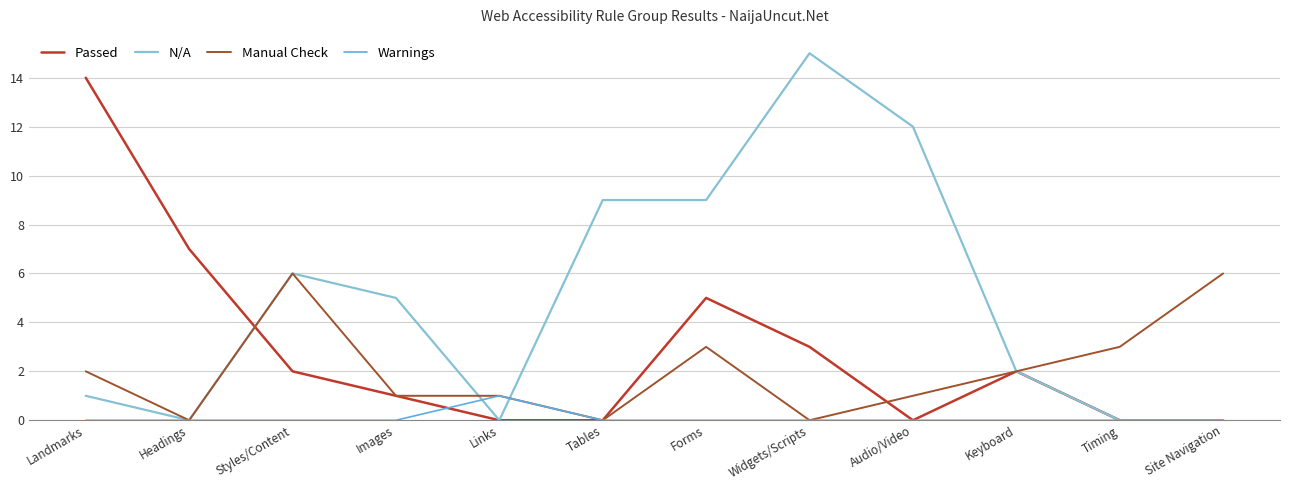

What is the average value of the N/A series?

5